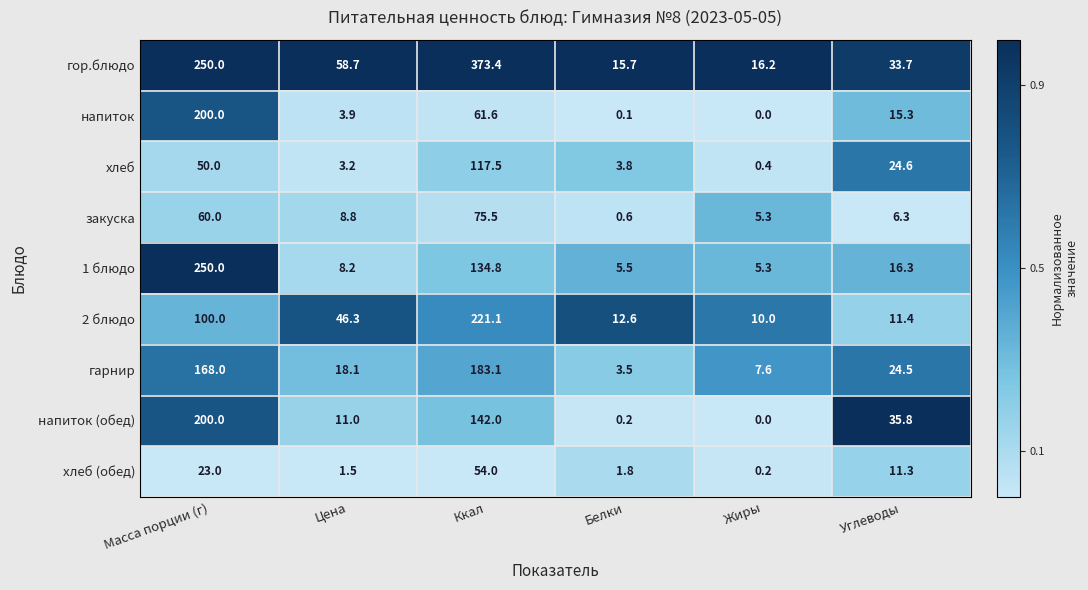

True or false: 1 блюдо has a value of 8.2 at Цена.

True